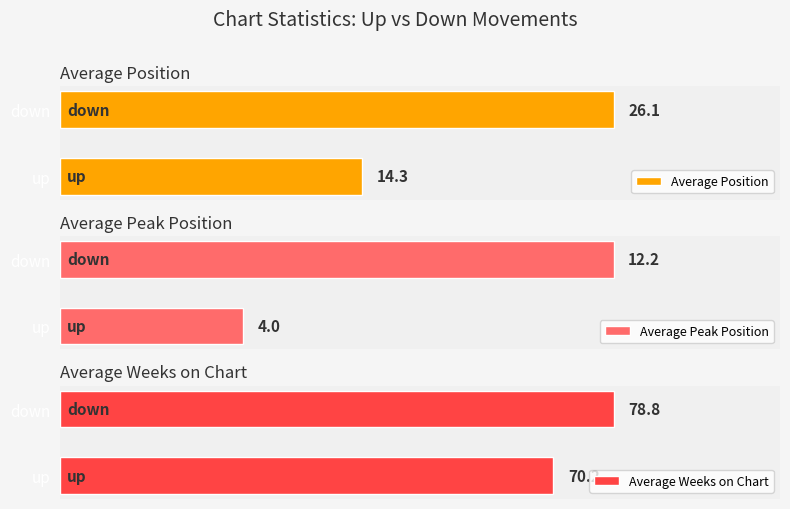

At which label does Average Position reach its peak?

down